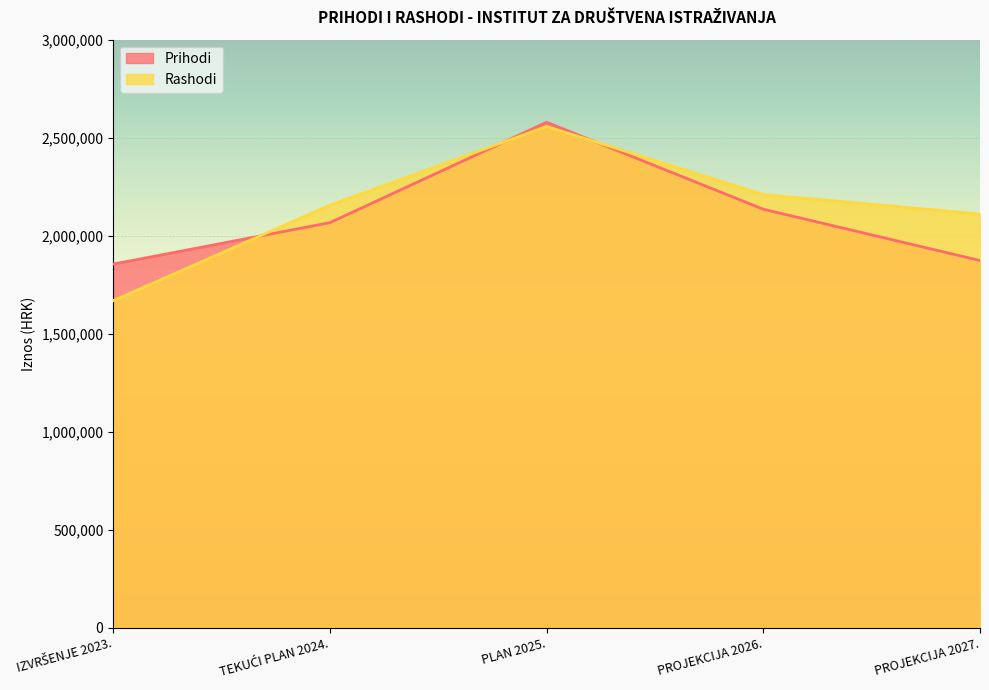

What is the difference between the second highest and second lowest values in the Rashodi series?

99295